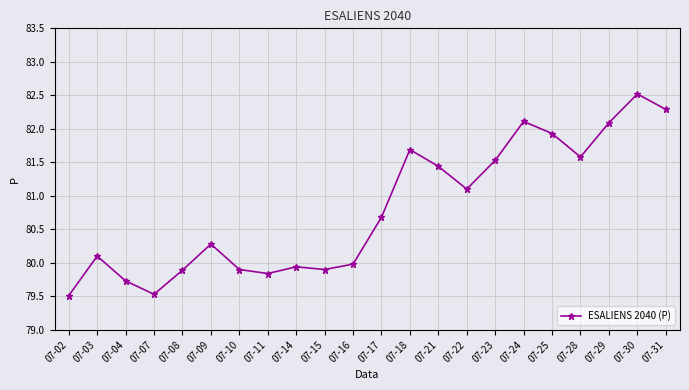

The chart shows a value of 81.7 at 07-18. True or false?

True